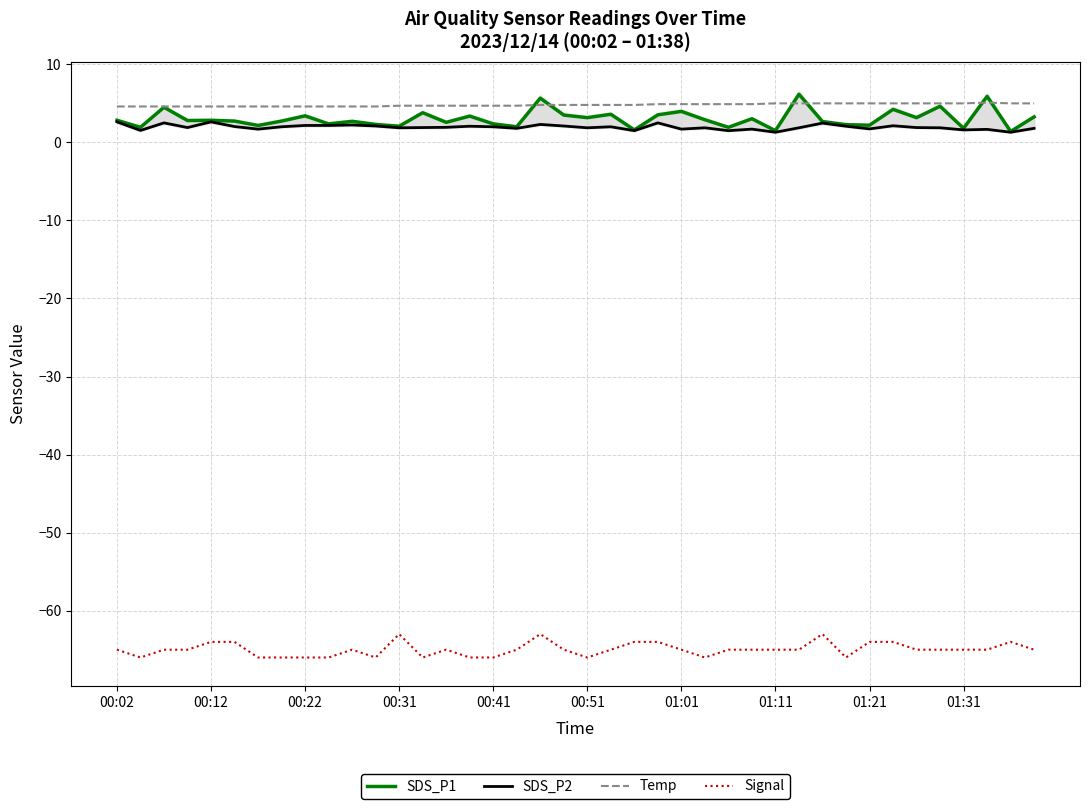

Which series has the widest spread of values?

SDS_P1